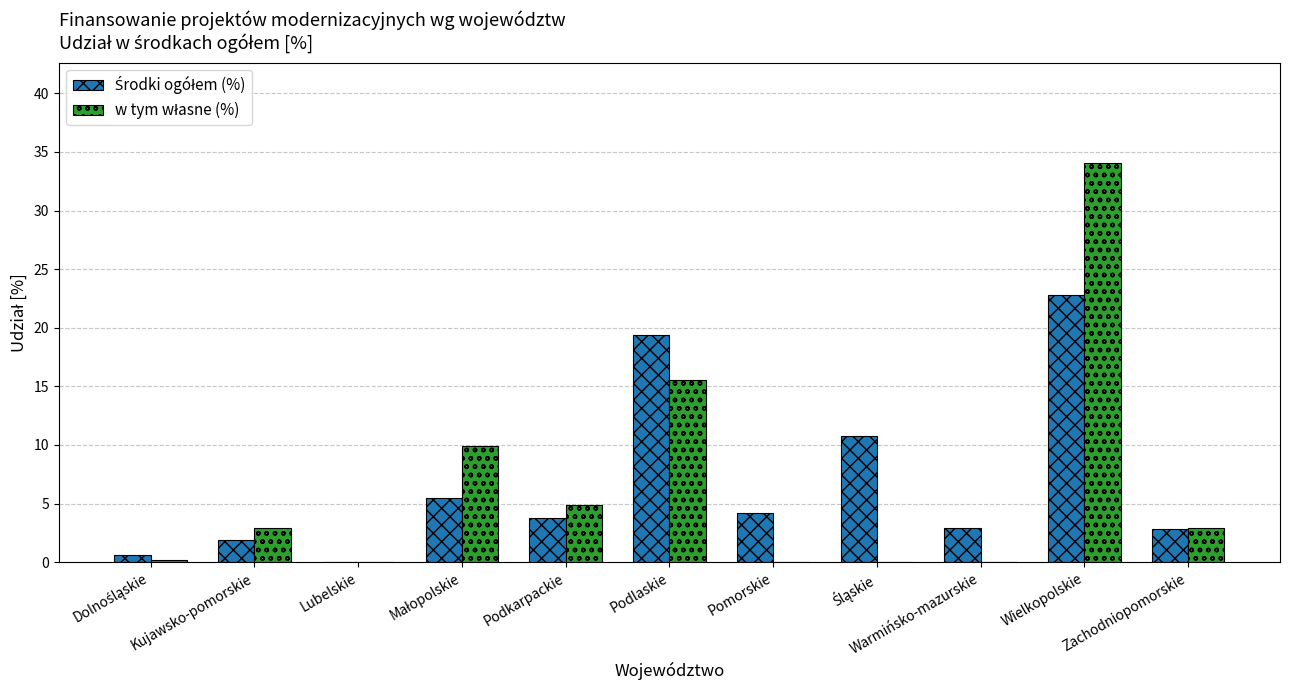

At which category is the sum across all series the highest?

Wielkopolskie